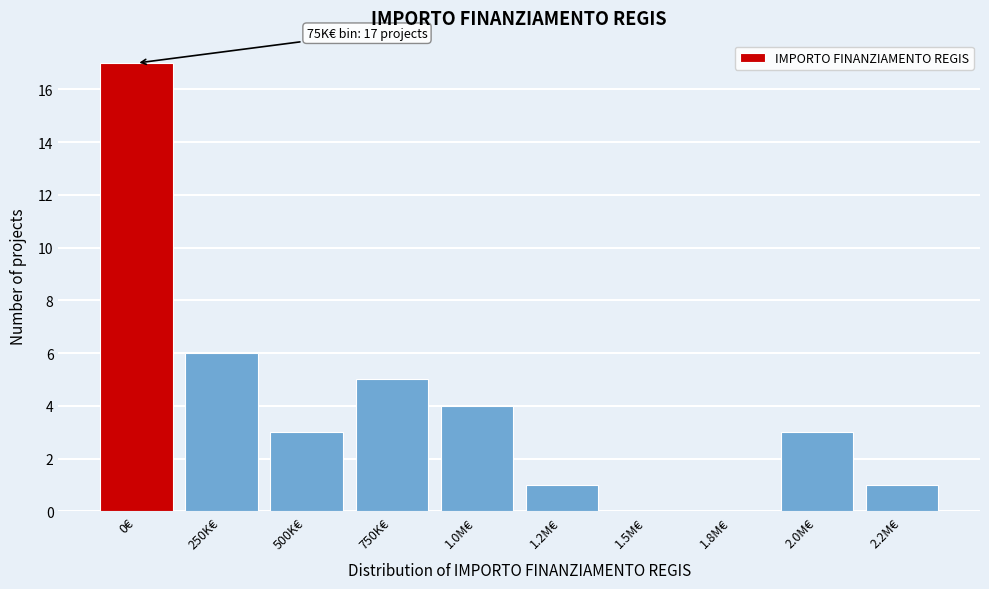

Reading right to left, list all the values displayed in this chart.

2.2M€=1	2.0M€=3	1.8M€=0	1.5M€=0	1.2M€=1	1.0M€=4	750K€=5	500K€=3	250K€=6	0€=17